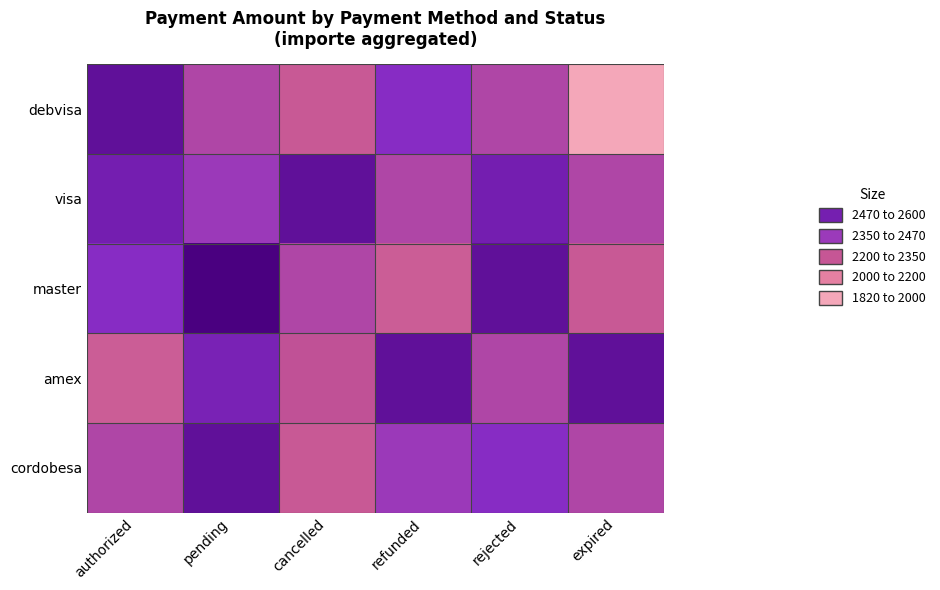

What is the total value across all series at rejected?

11975